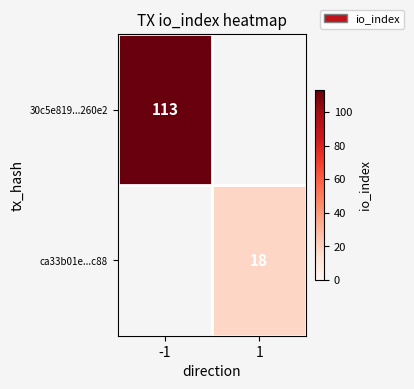

The ca33b01e...c88 series shows 25 at 1. True or false?

False